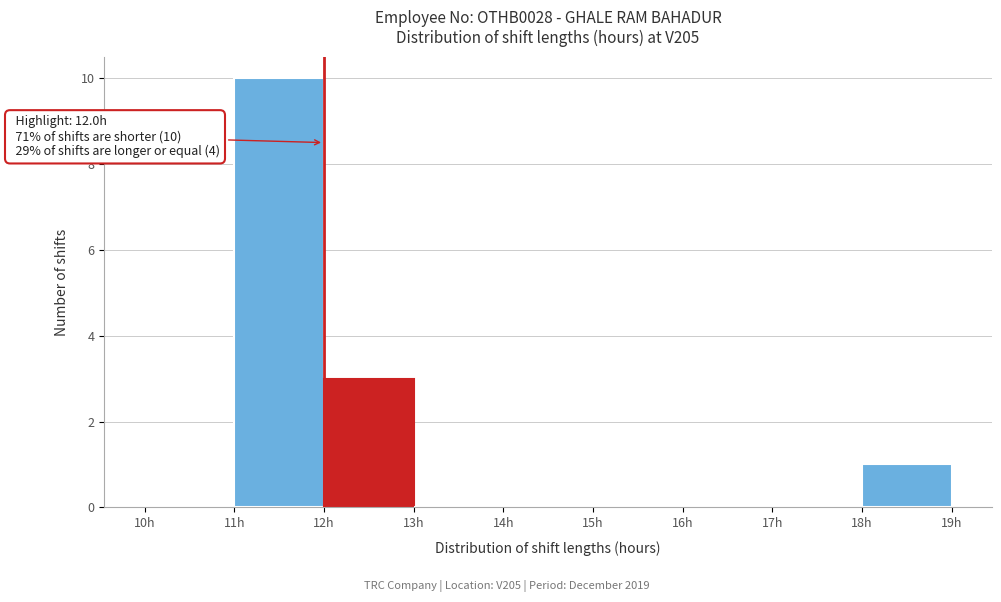

Which range on the x-axis has the tallest bar?

11 to 12